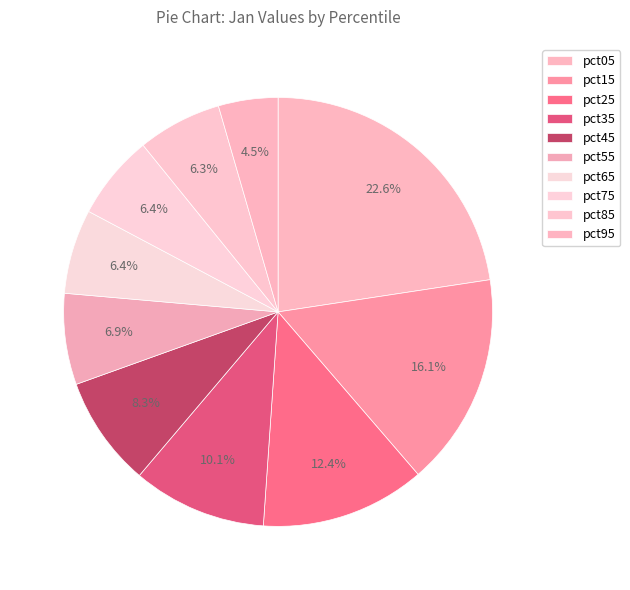

To the nearest percent, what is the combined percentage of pct05 and pct15?

39%